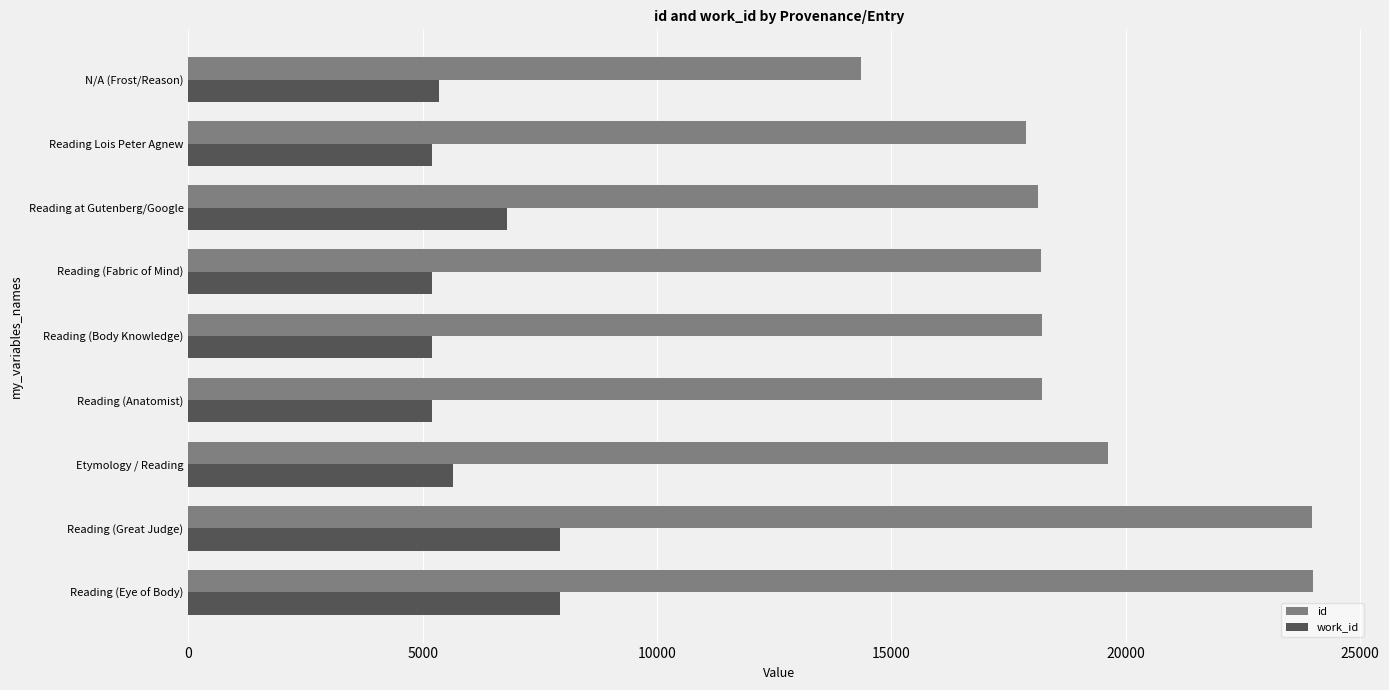

What are all the series names shown in the legend?

id, work_id